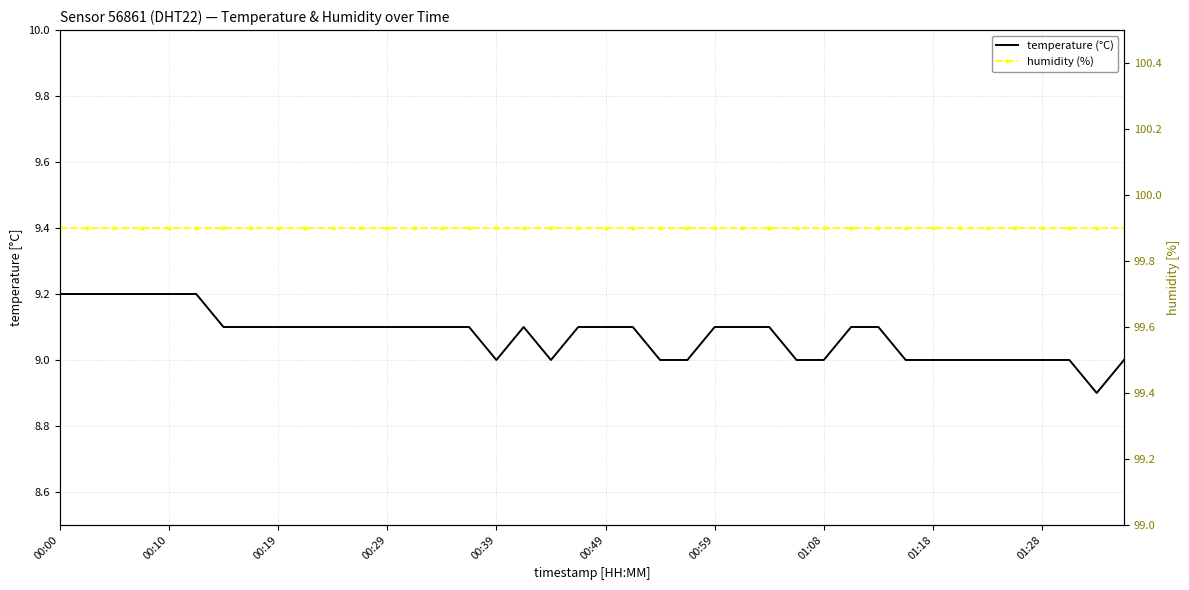

True or false: temperature (°C) and humidity (%) cross at least once.

False